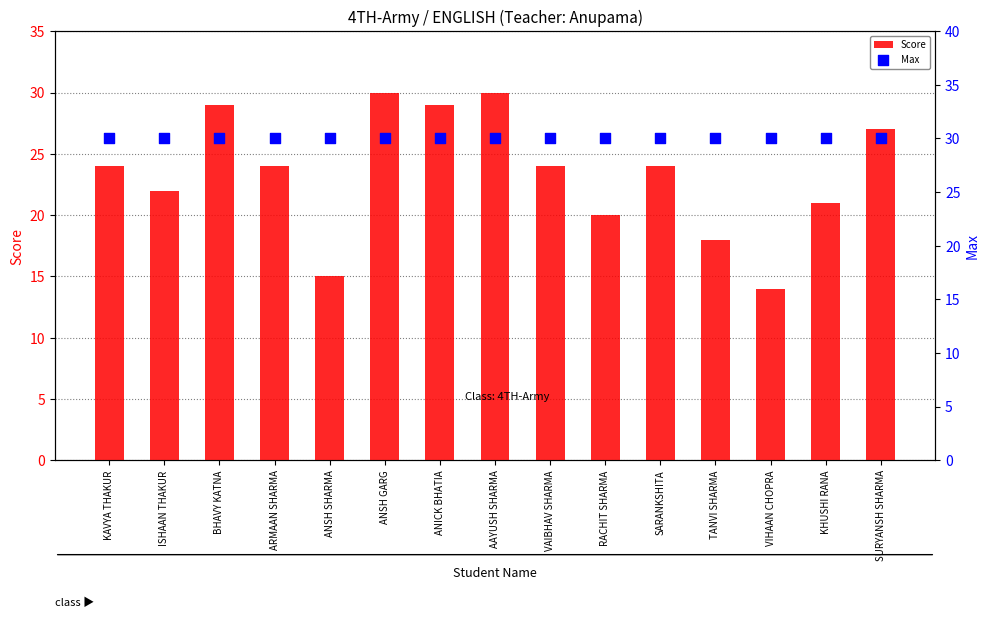

At how many categories does at least one series exceed 26?

15